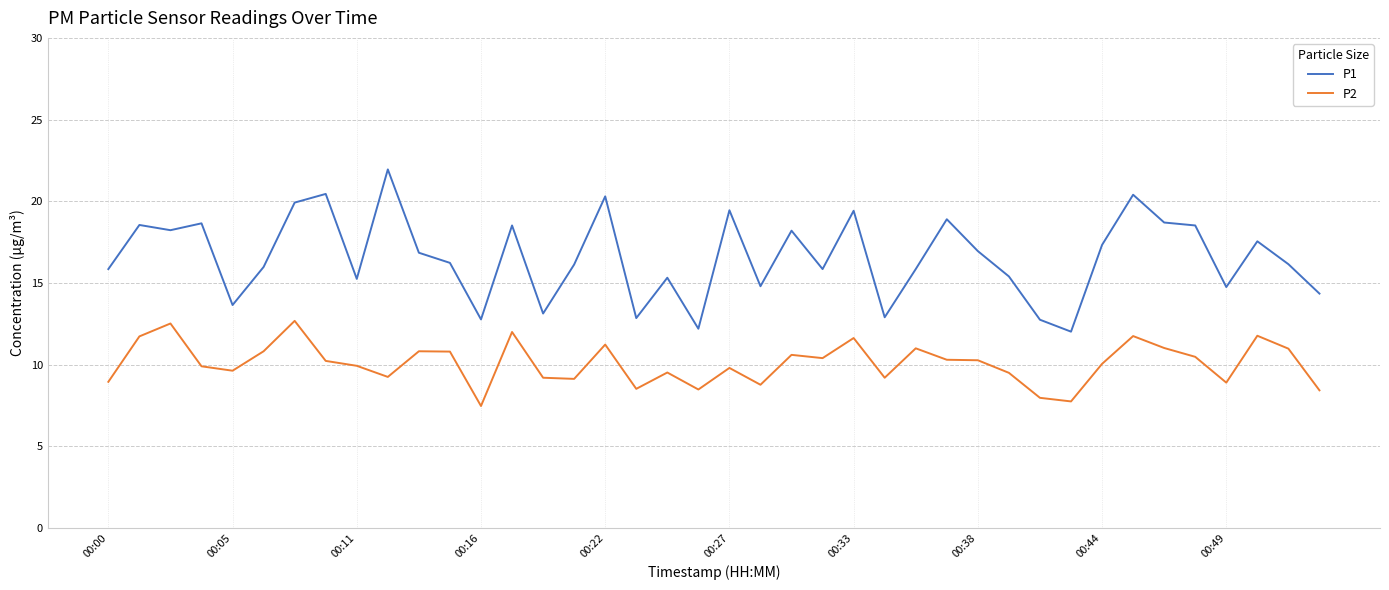

True or false: P2 and P1 cross at least once.

False